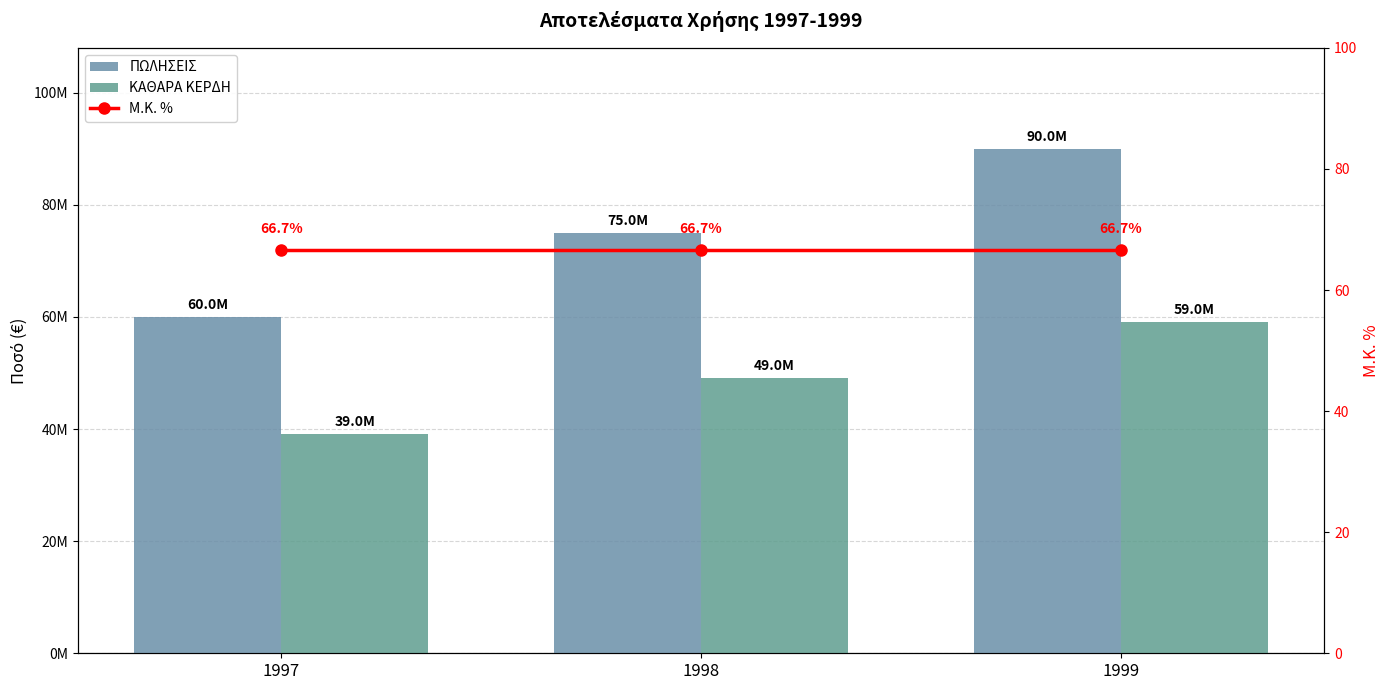

Where is Μ.Κ. % nearest to the value 66?

1997